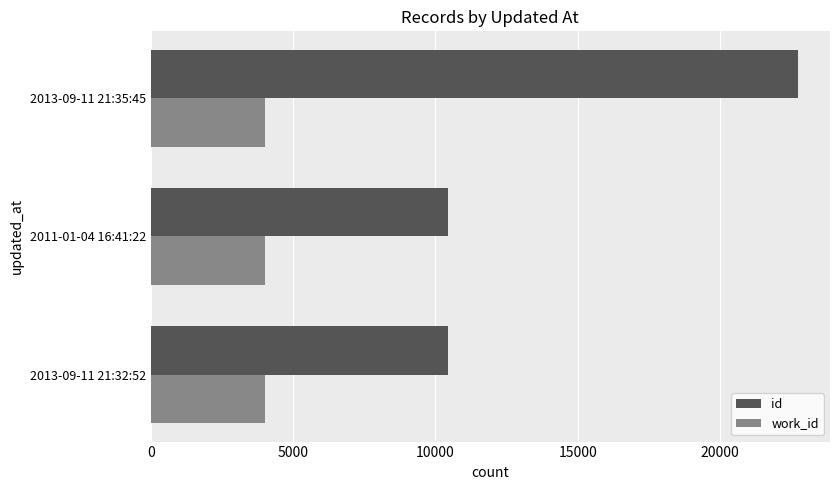

What is the difference between the maximum and minimum values in the id series?

12294